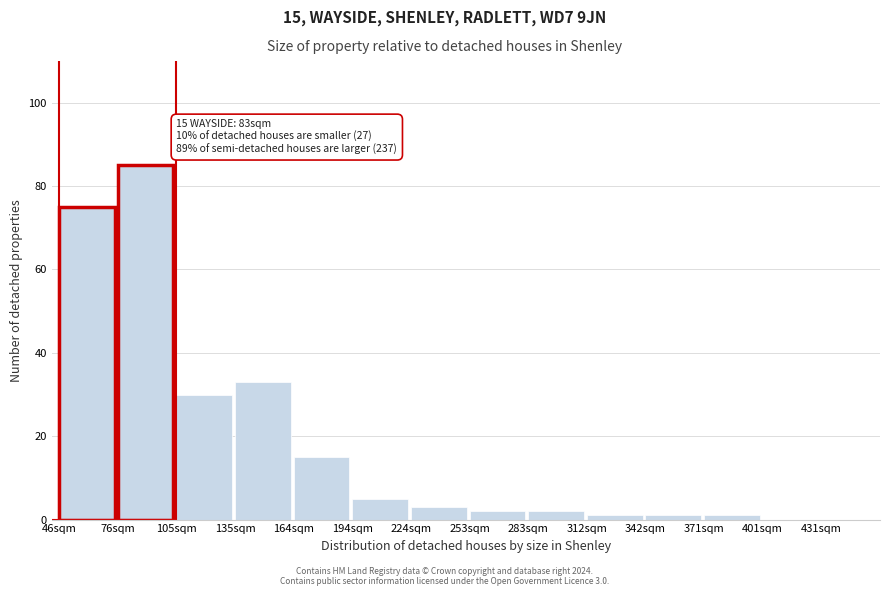

Reading left to right, extract all data points from this chart.

46sqm=75	76sqm=85	105sqm=30	135sqm=33	164sqm=15	194sqm=5	224sqm=3	253sqm=2	283sqm=2	312sqm=1	342sqm=1	371sqm=1	401sqm=0	431sqm=0